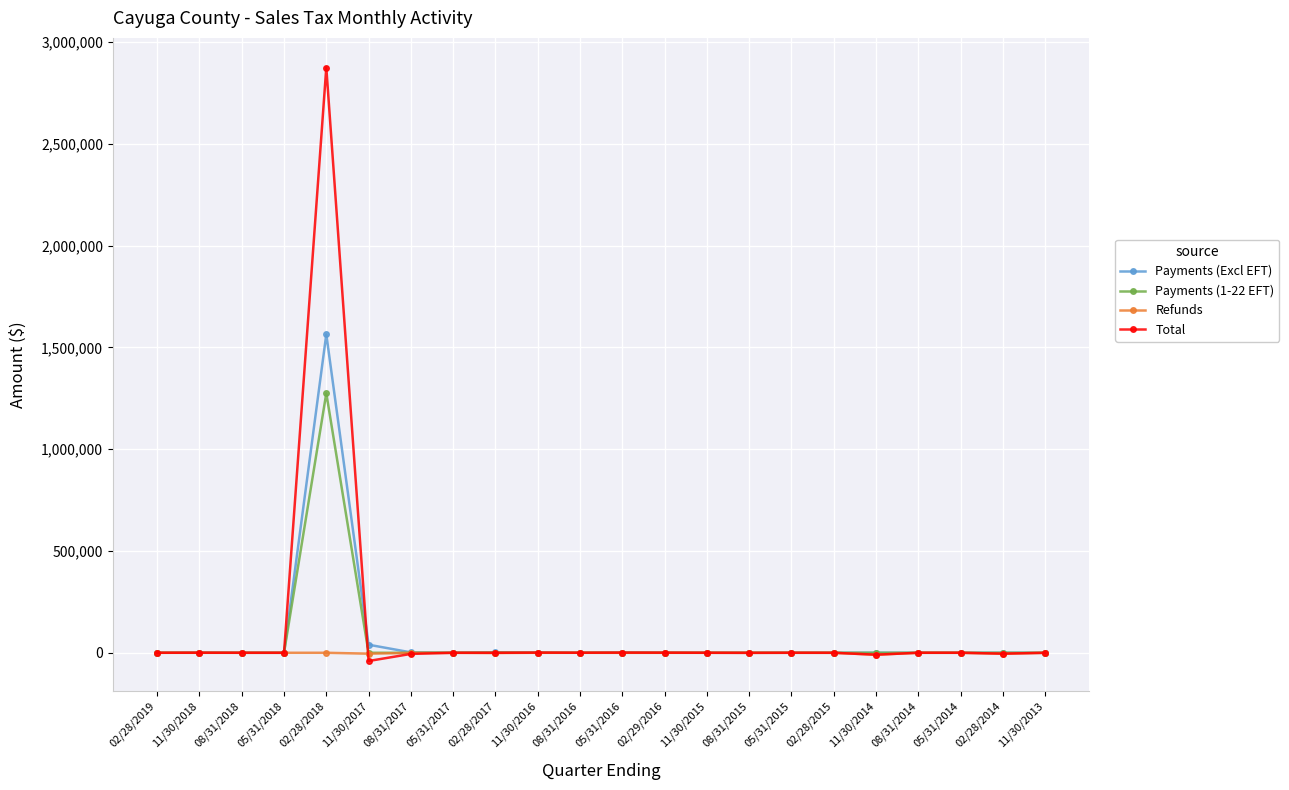

The value of Payments (1-22 EFT) at 08/31/2017 is 711222.4. True or false?

False